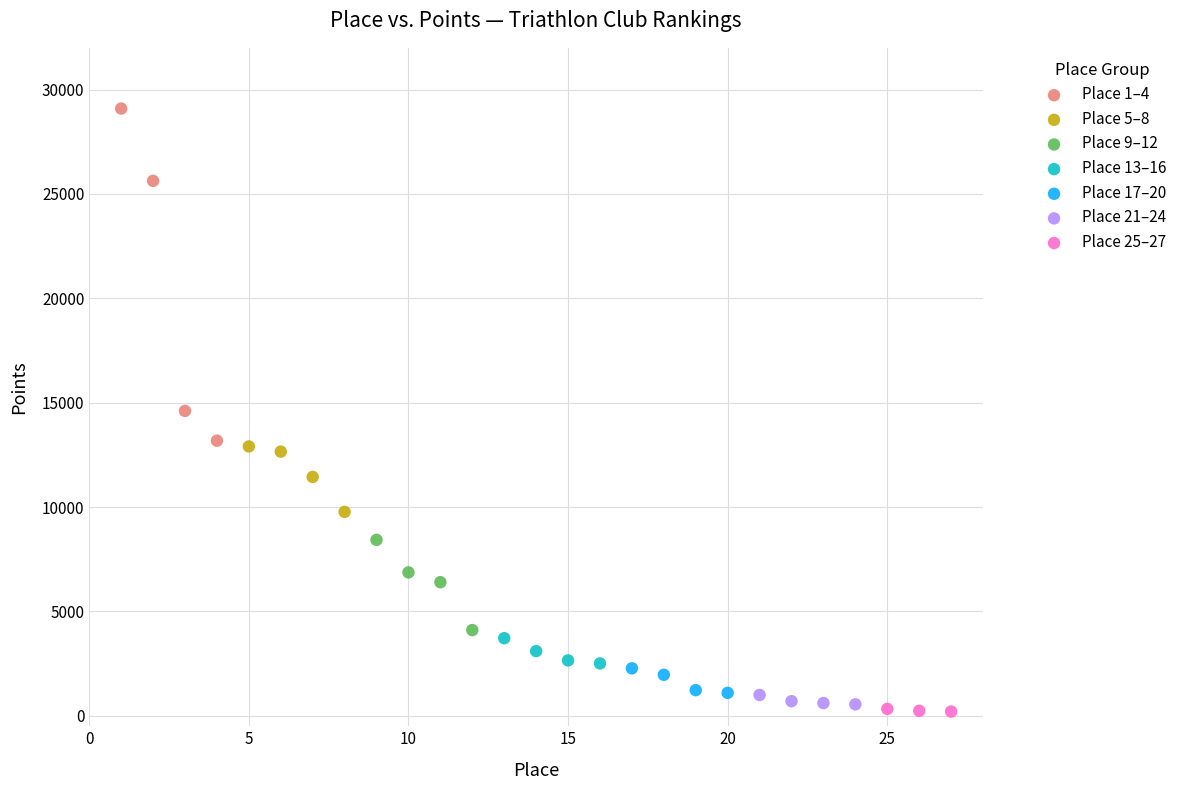

Which series has the largest Y range (max minus min)?

Place 1–4